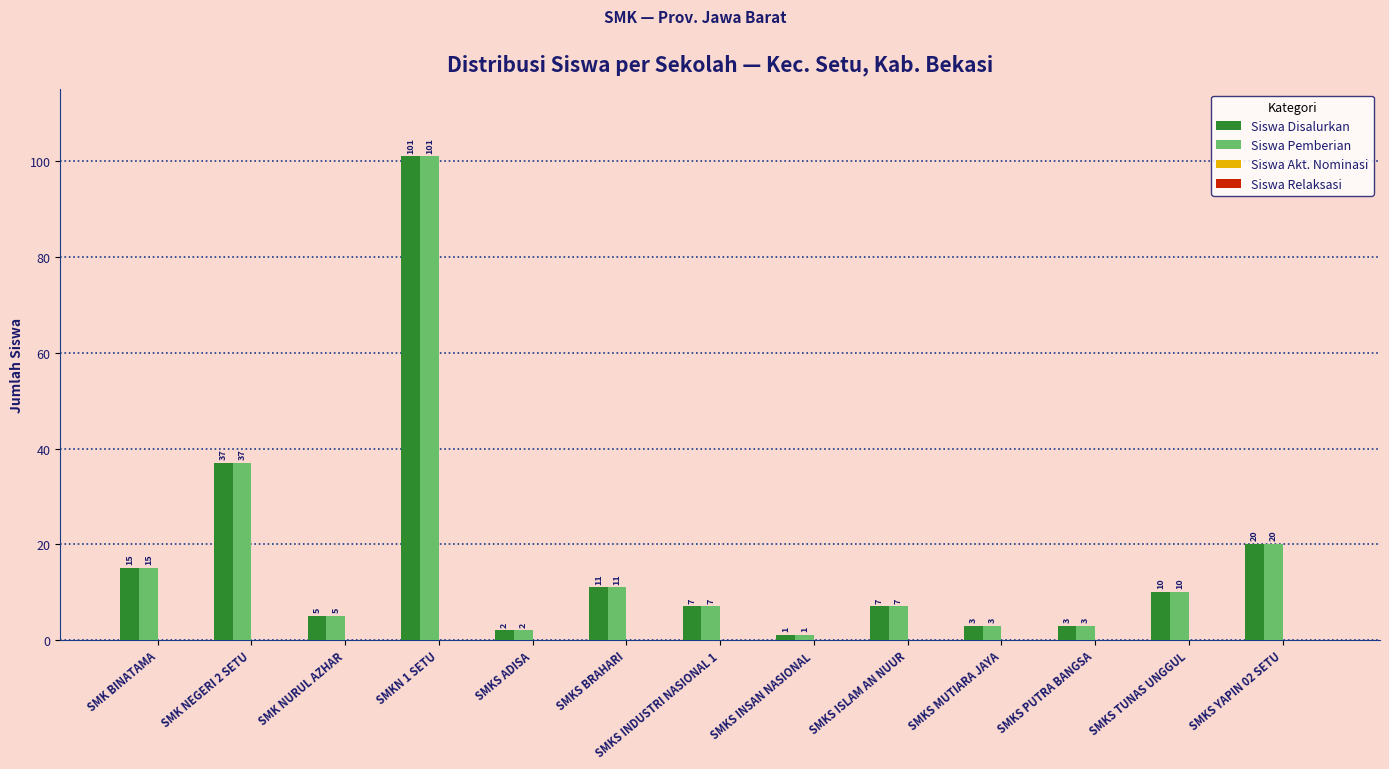

What is the label of the 6th bar from the left?

SMKS BRAHARI